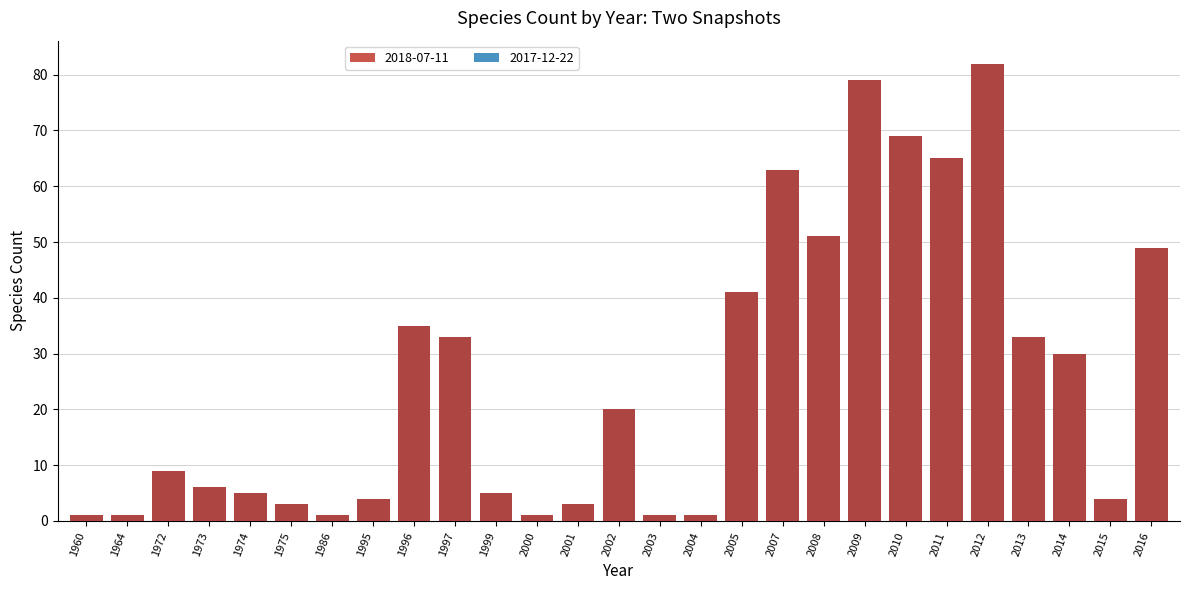

Are the bars grouped side by side (vs. stacked)?

Yes